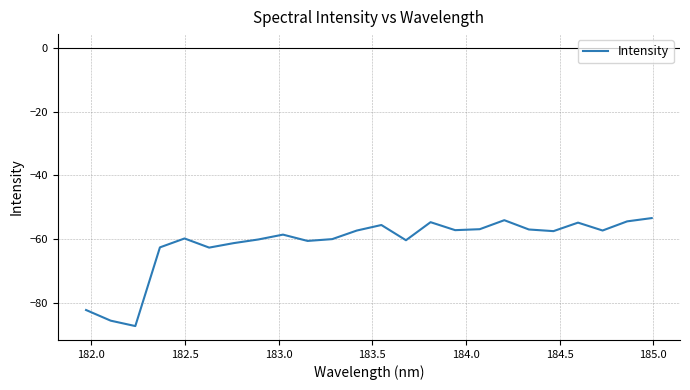

What is the difference between the maximum and minimum values?

33.9